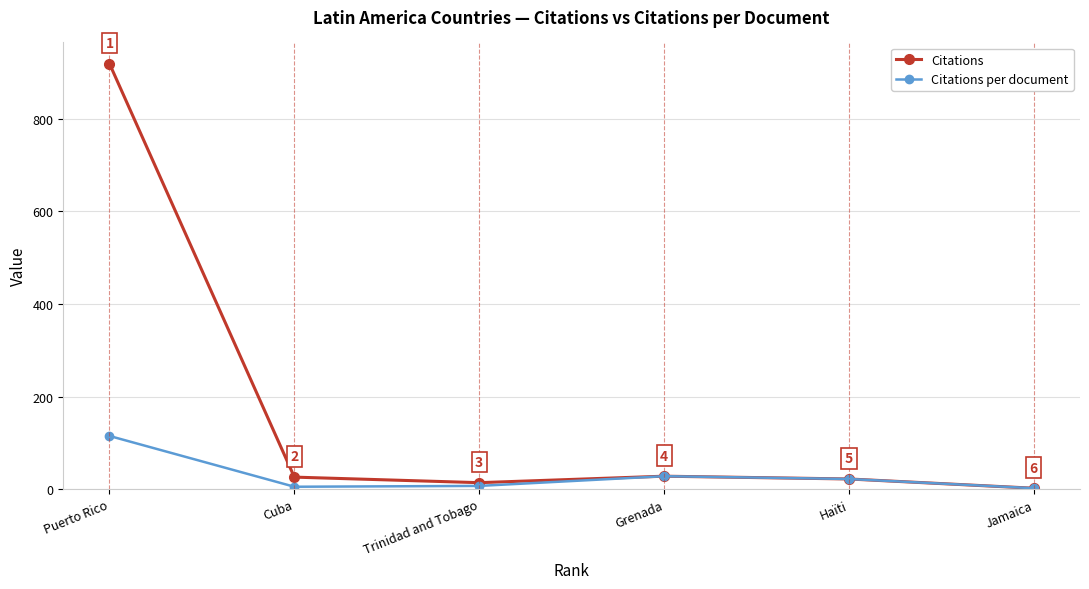

What is the minimum value shown in the chart?

2.0